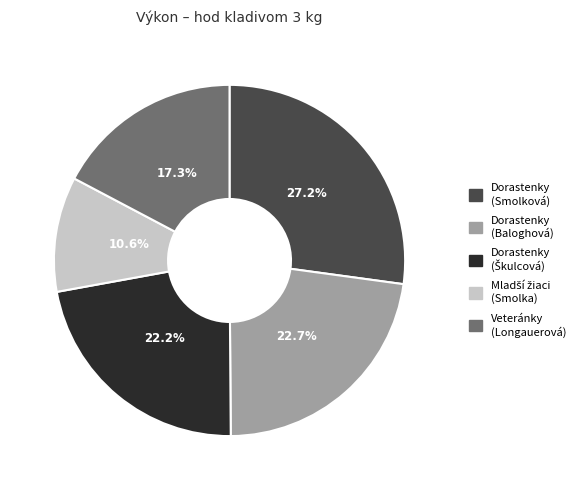

Which slice is the largest?

Dorastenky (Smolková)